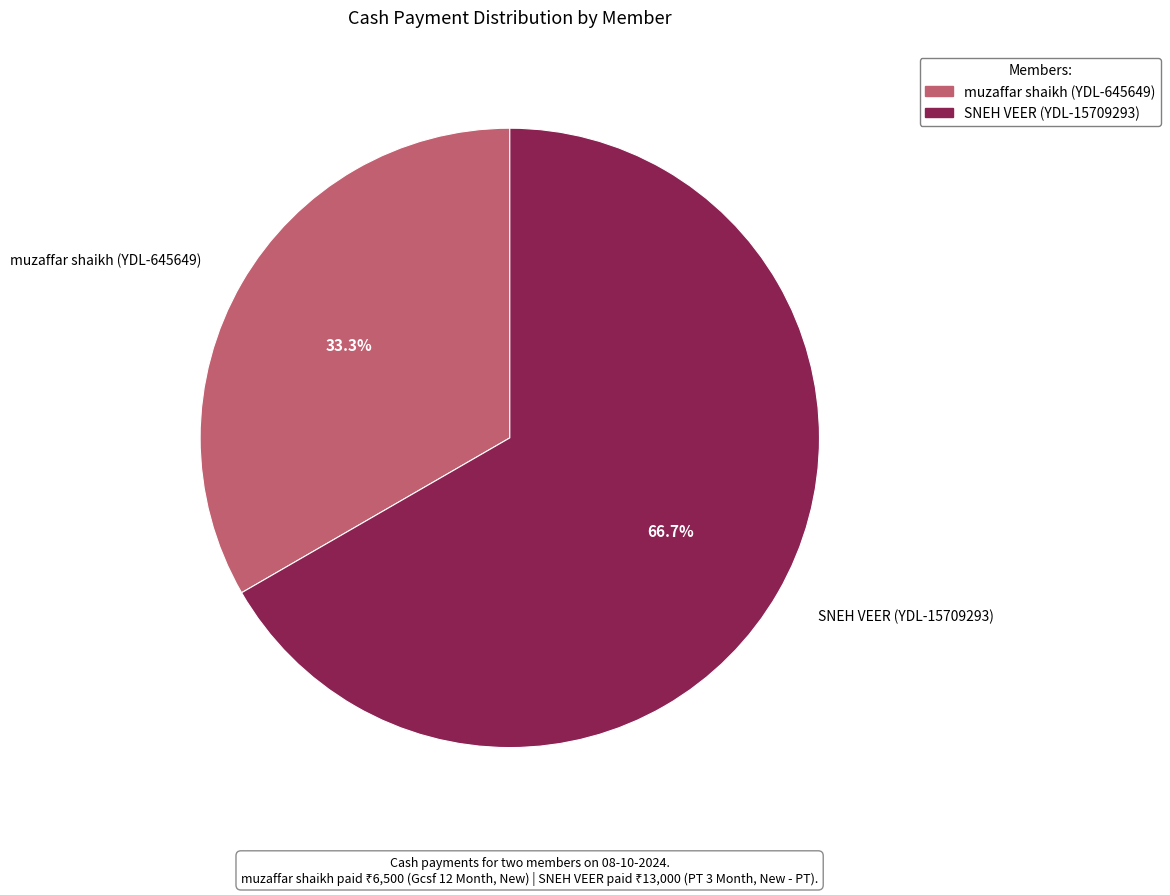

The muzaffar shaikh (YDL-645649) slice represents 21% of the pie. True or false?

False